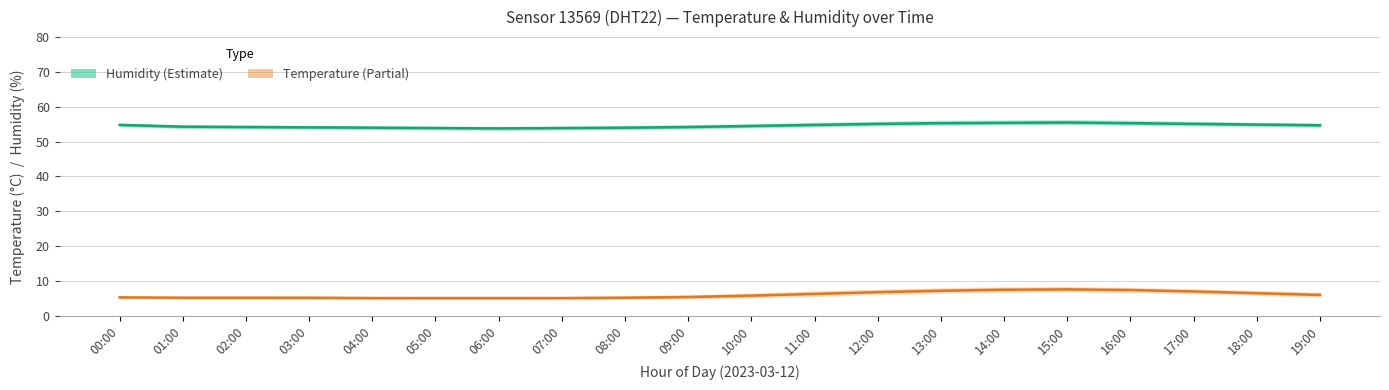

At which category does Temperature mean reach its first local peak?

15:00